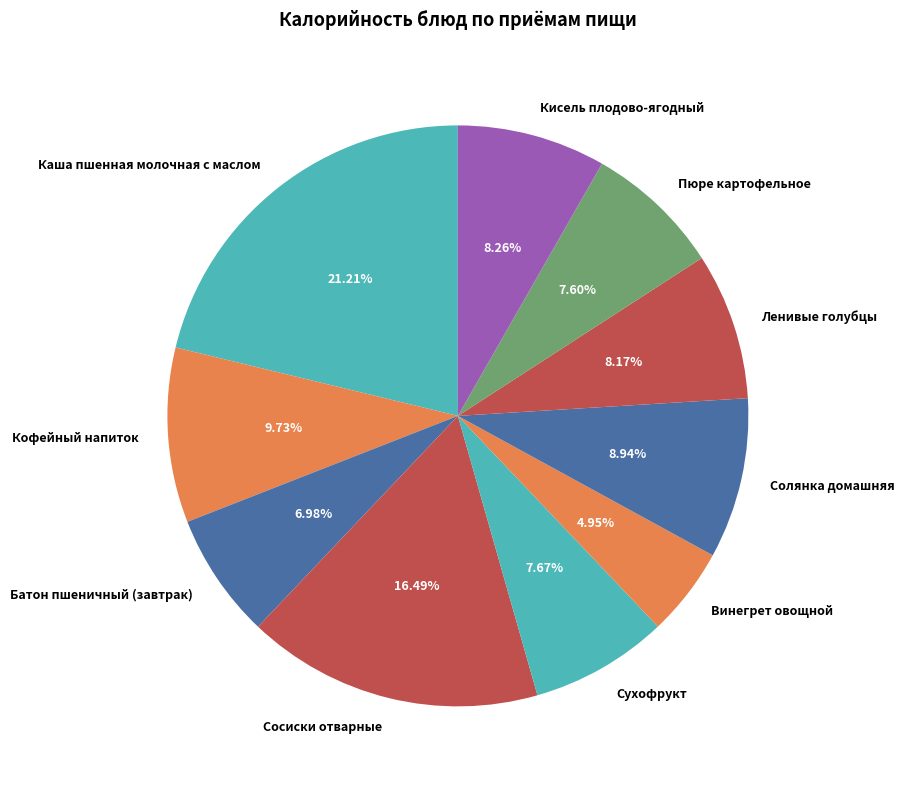

What is the total percentage of Батон пшеничный (завтрак) and Пюре картофельное?

14.6%